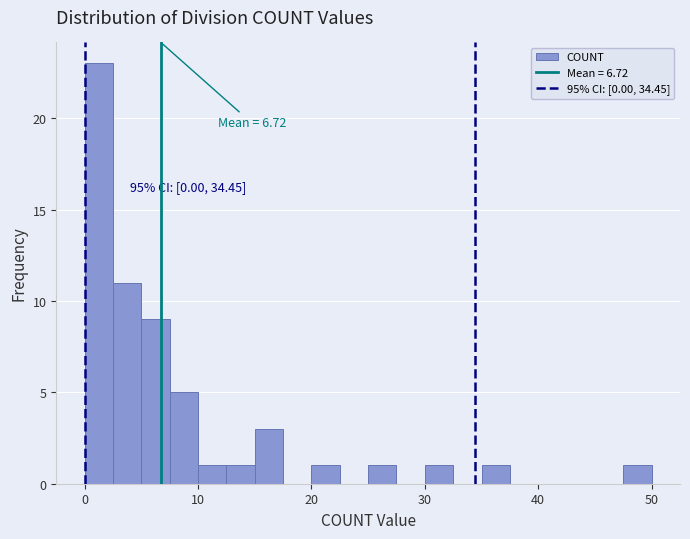

Read against the x-axis, roughly where is the centre of the tallest bar?

1